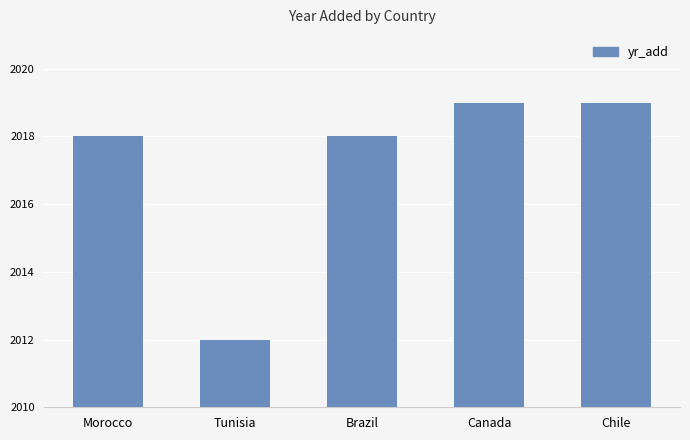

Which category has the lowest value across all series?

Tunisia